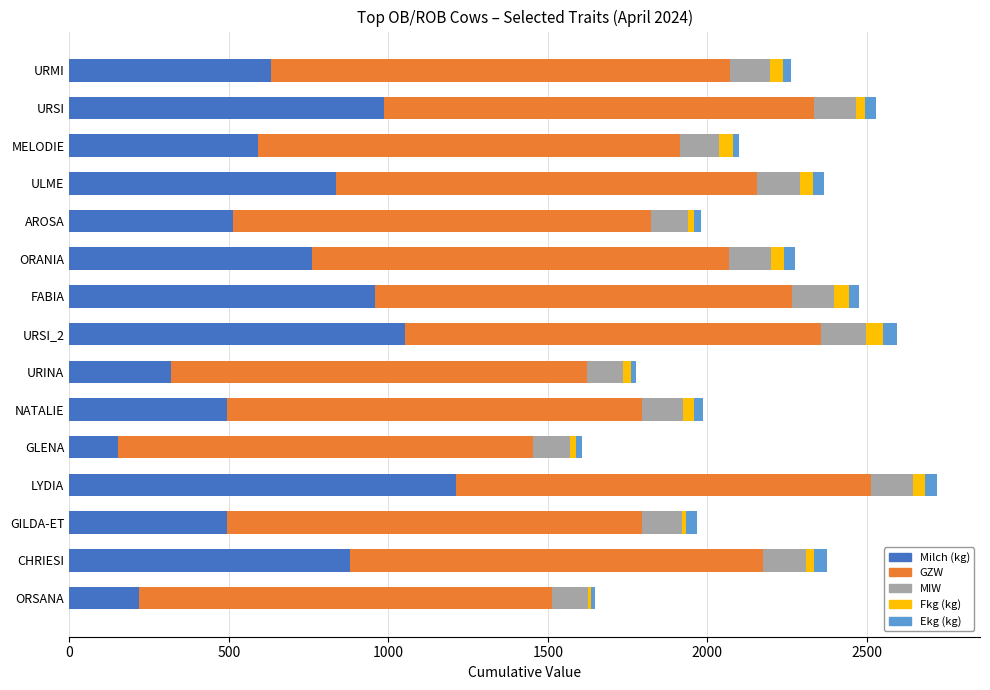

What is the difference between the maximum and minimum values in the Milch (kg) series?

1061